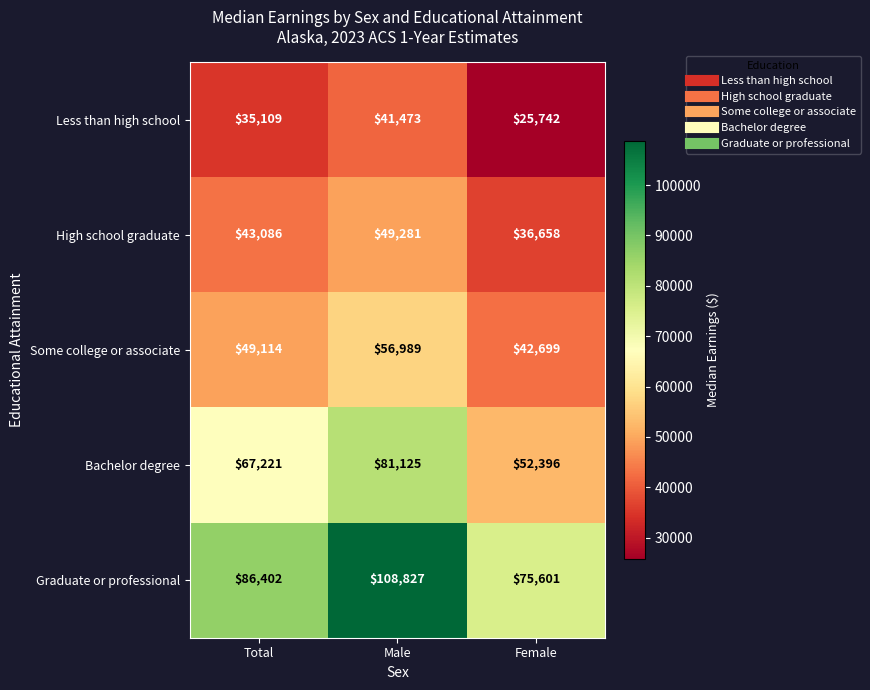

What is the difference between the maximum and minimum values in the Graduate or professional series?

33226